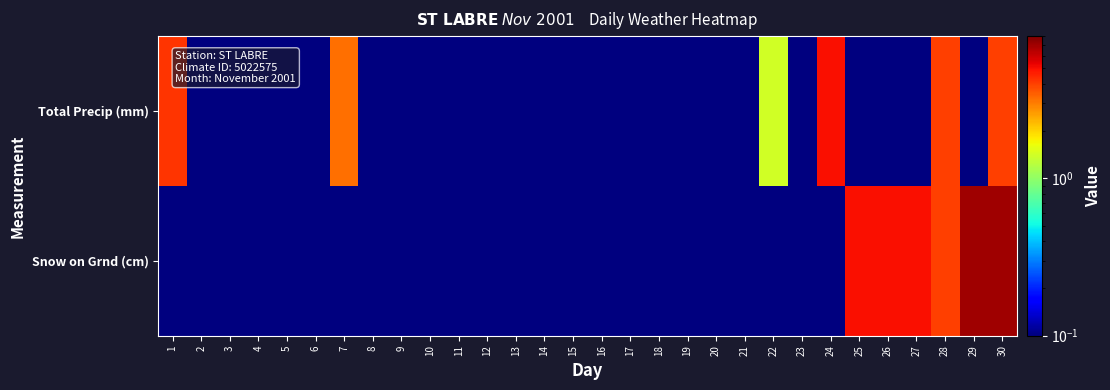

What is the difference between the highest and lowest values at 29?

7.0